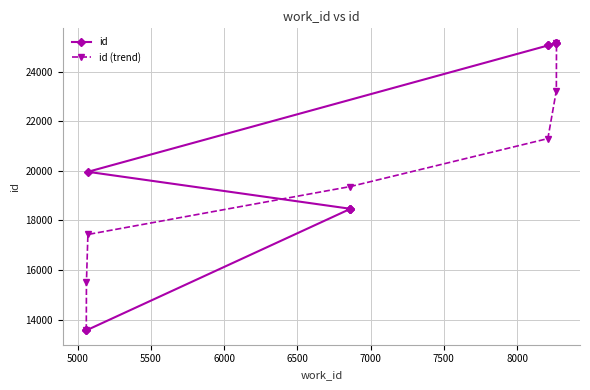

Which label corresponds to the smallest value in the chart?

5059